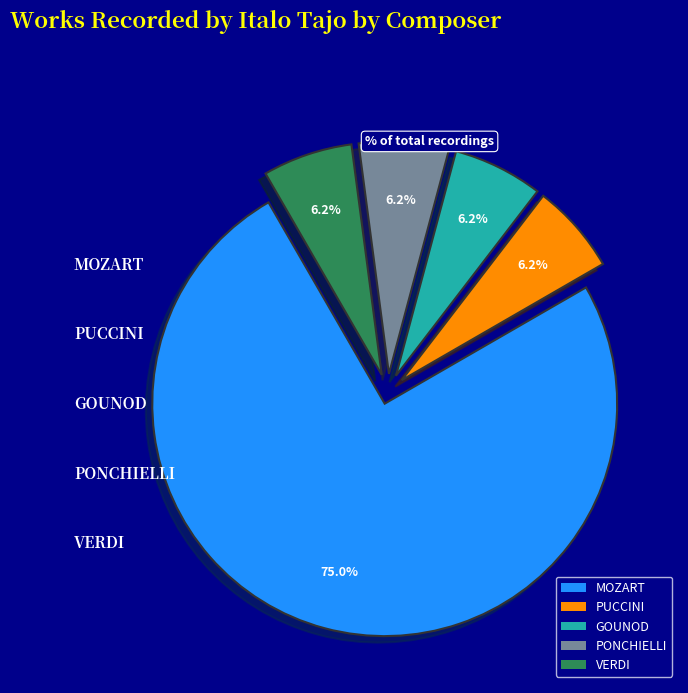

Approximately how many times larger is the value at VERDI compared to GOUNOD?

1.0